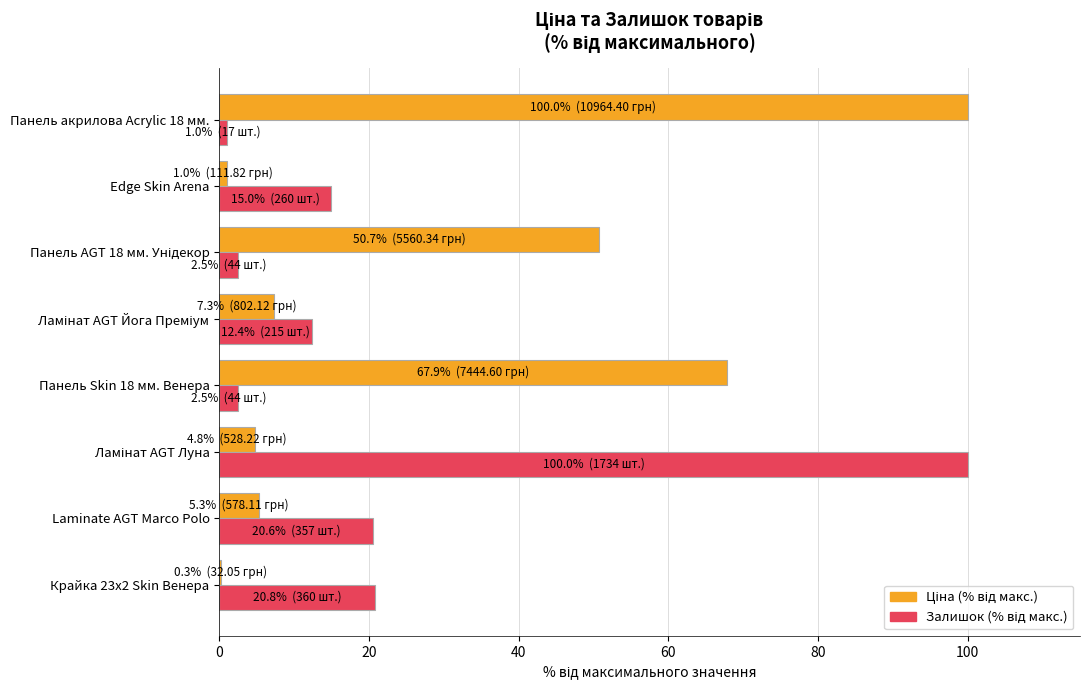

What is the greatest value displayed?

100.0